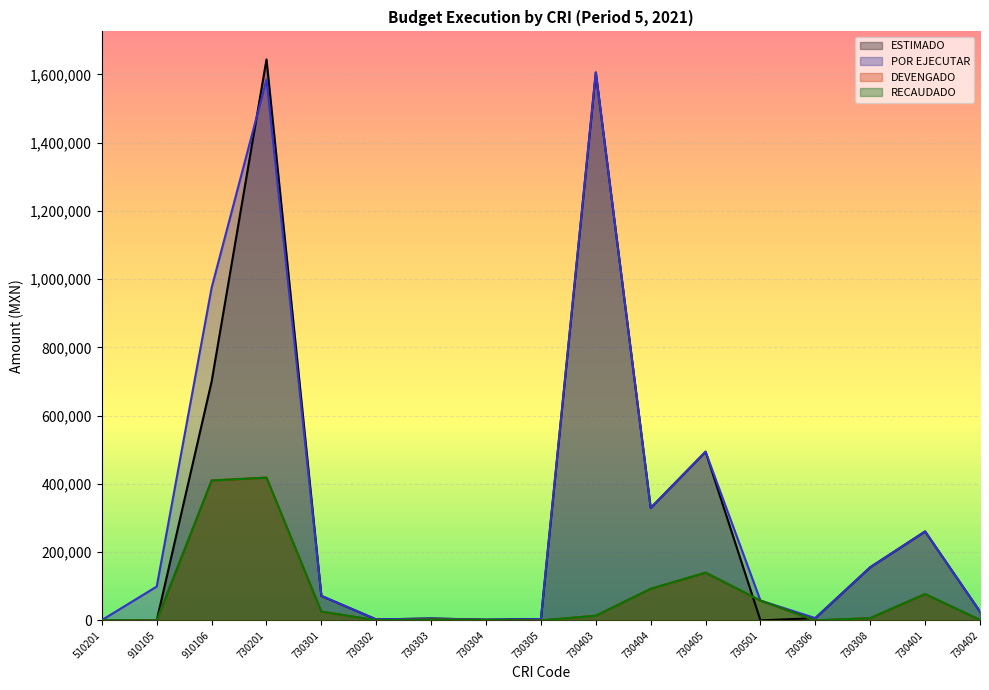

Which label corresponds to the smallest value in the chart?

510201